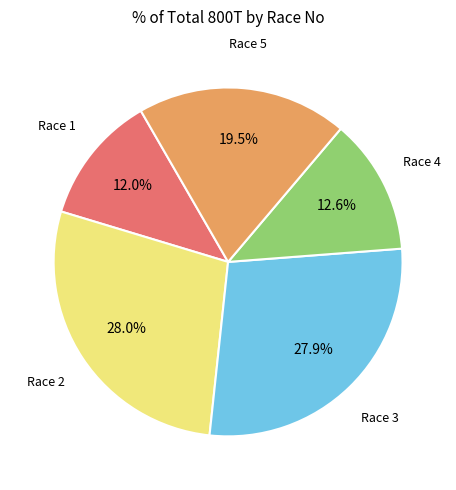

Does any single category account for the majority?

No